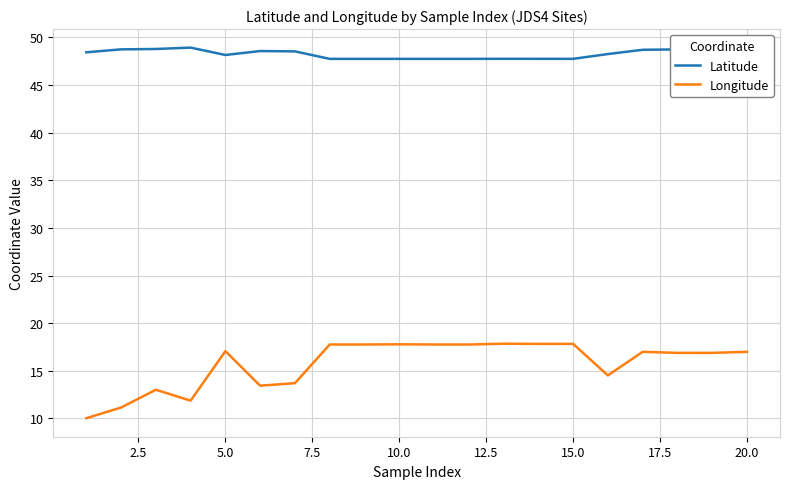

True or false: Longitude and Latitude intersect in this chart.

False